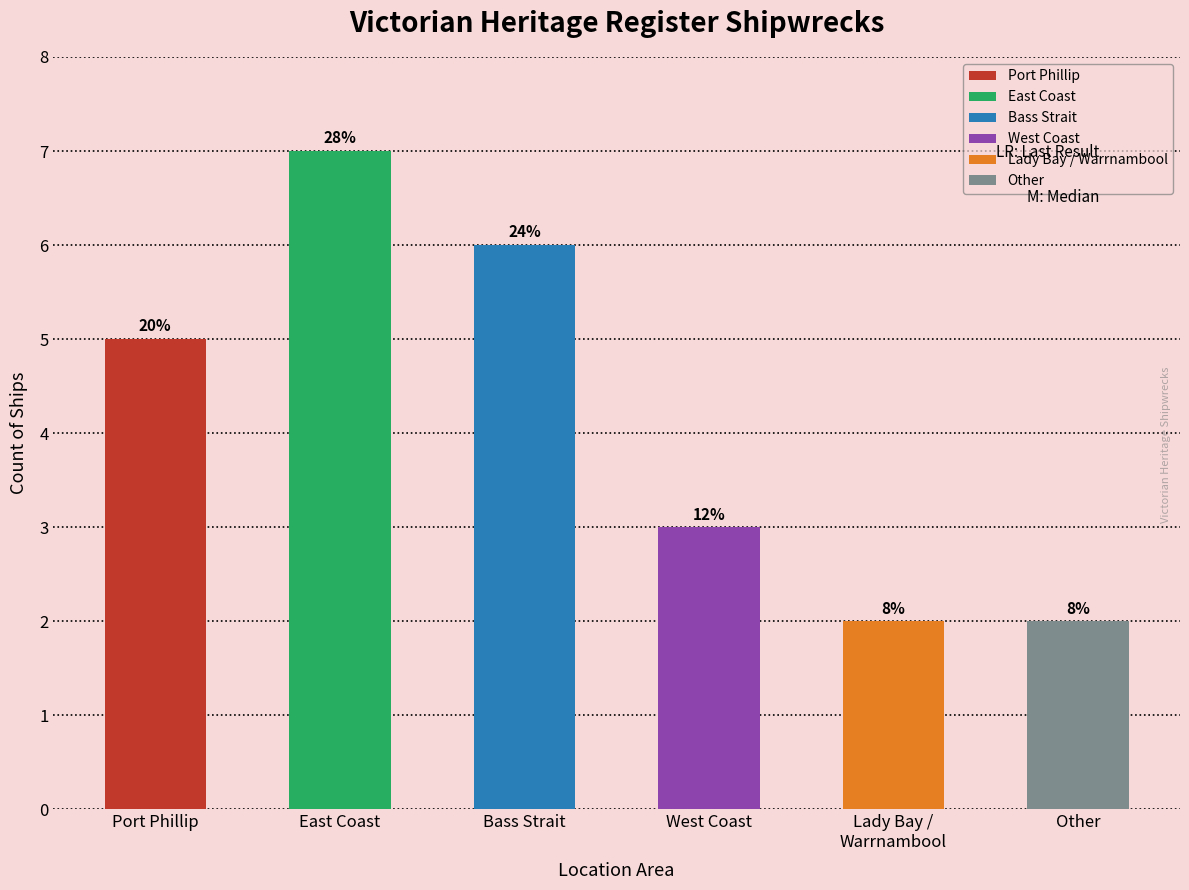

The chart shows a value of 3 at Other. True or false?

False